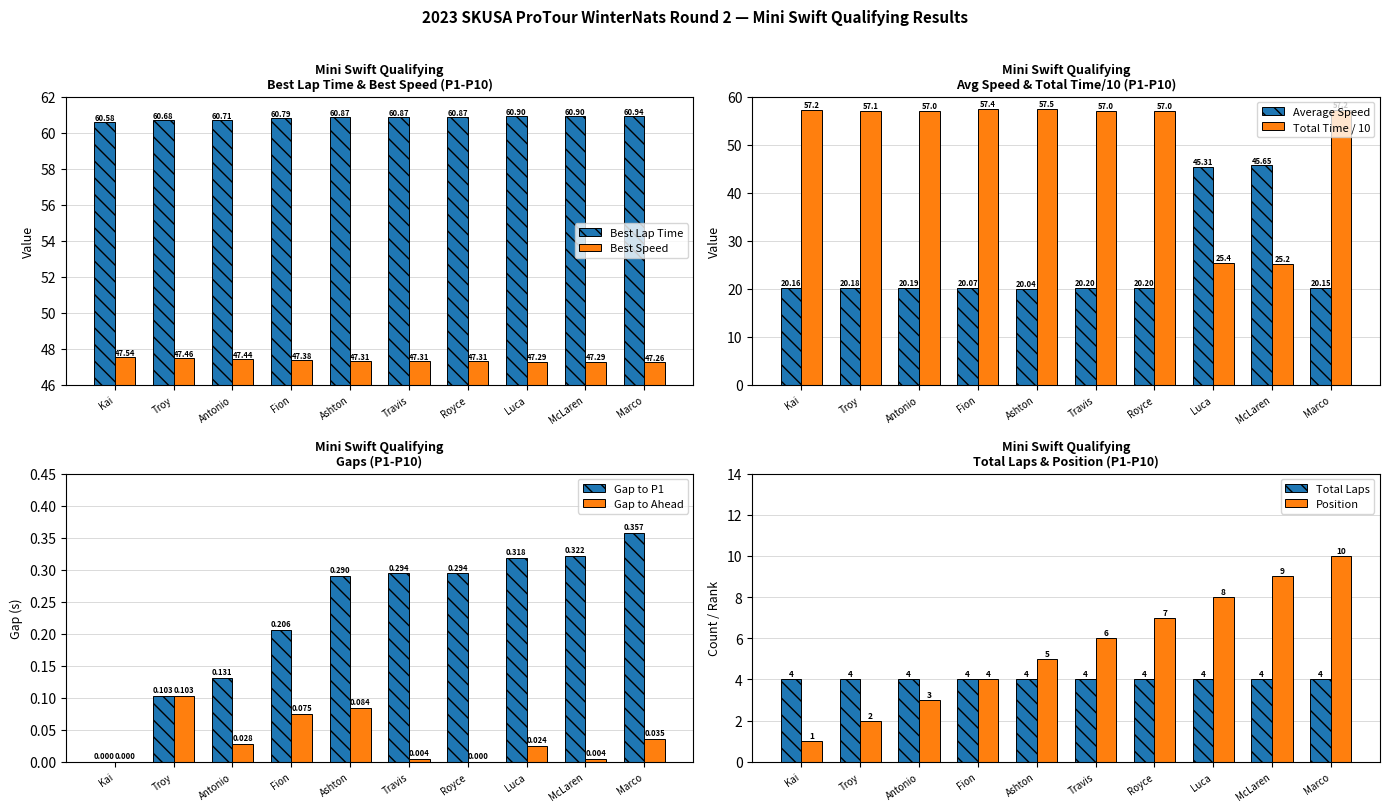

Which series has the largest total across all categories?

Best Lap time